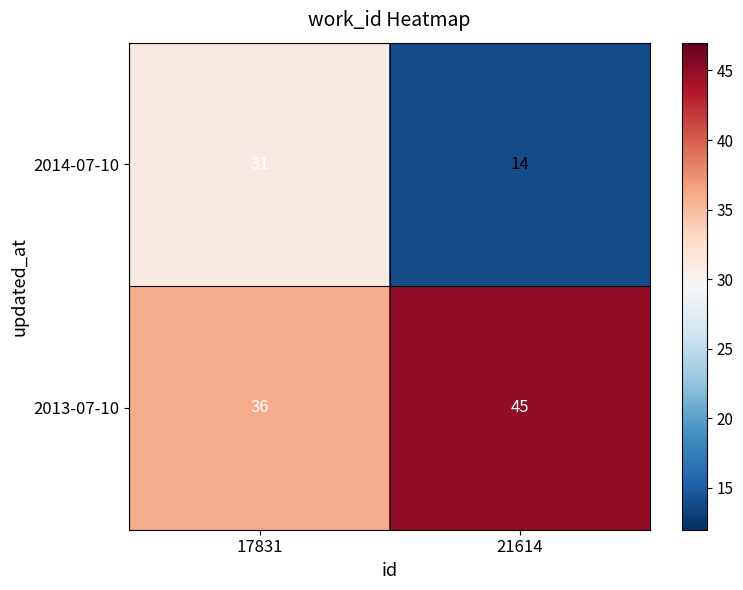

At which label is 2013-07-10 closest to 40?

17831